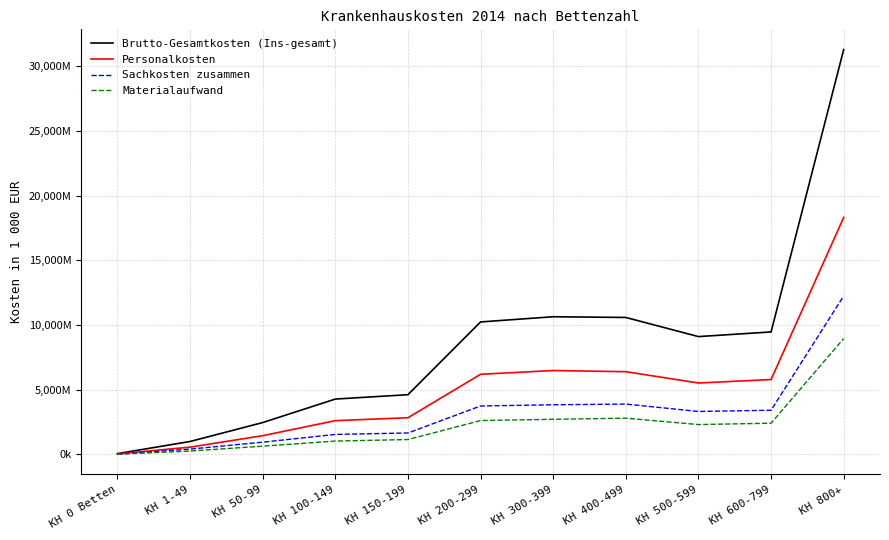

What is the sum of the Personalkosten values at KH 100-149 and KH 150-199?

5438953.7